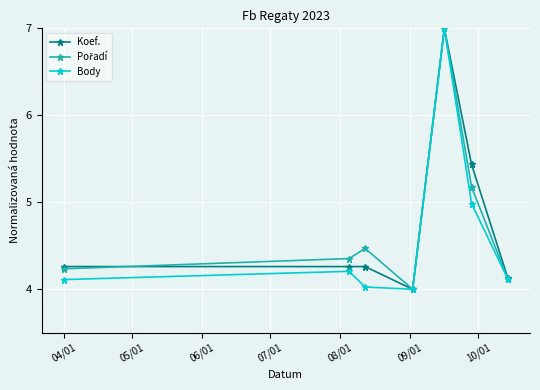

How many interior local valleys does the Body series have?

1